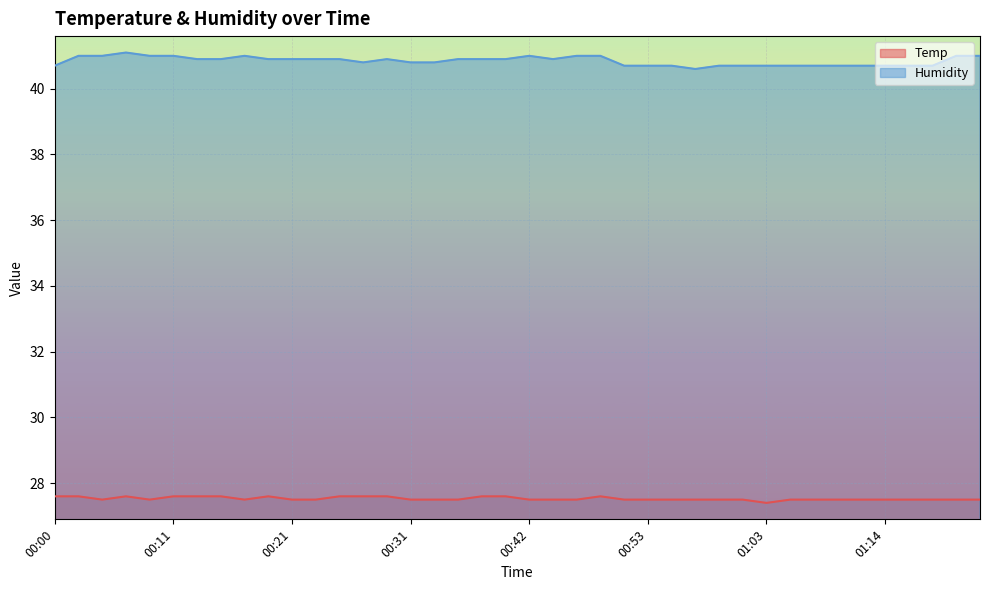

Reading left to right, list all the values displayed in this chart.

Temp: 27.6	27.6	27.5	27.6	27.5	27.6	27.6	27.6	27.5	27.6	27.5	27.5	27.6	27.6	27.6	27.5	27.5	27.5	27.6	27.6	27.5	27.5	27.5	27.6	27.5	27.5	27.5	27.5	27.5	27.5	27.4	27.5	27.5	27.5	27.5	27.5	27.5	27.5	27.5	27.5
Humidity: 40.7	41.0	41.0	41.1	41.0	41.0	40.9	40.9	41.0	40.9	40.9	40.9	40.9	40.8	40.9	40.8	40.8	40.9	40.9	40.9	41.0	40.9	41.0	41.0	40.7	40.7	40.7	40.6	40.7	40.7	40.7	40.7	40.7	40.7	40.7	40.7	40.7	40.7	41.0	41.0